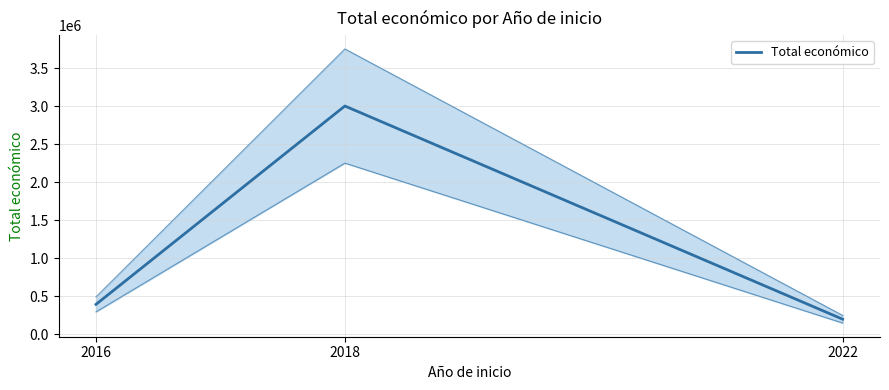

How many lines are shown in the chart?

1